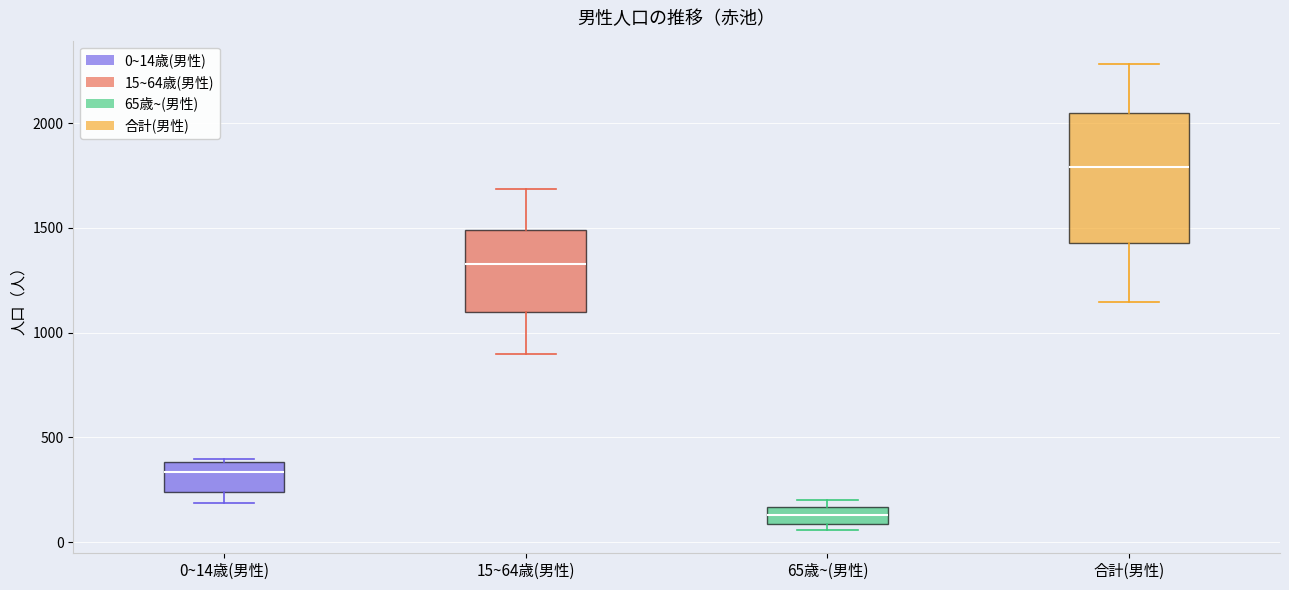

Which box is the tallest, from its lower edge to its upper edge?

合計(男性)